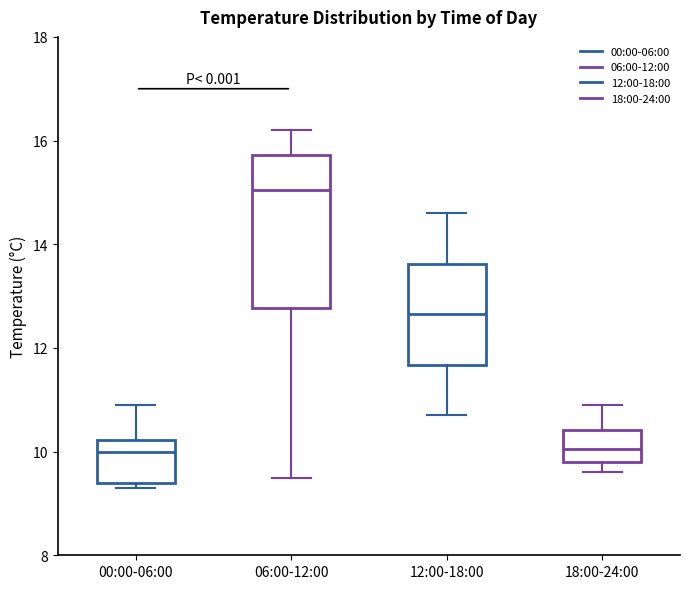

Which box has the highest median line?

06:00-12:00